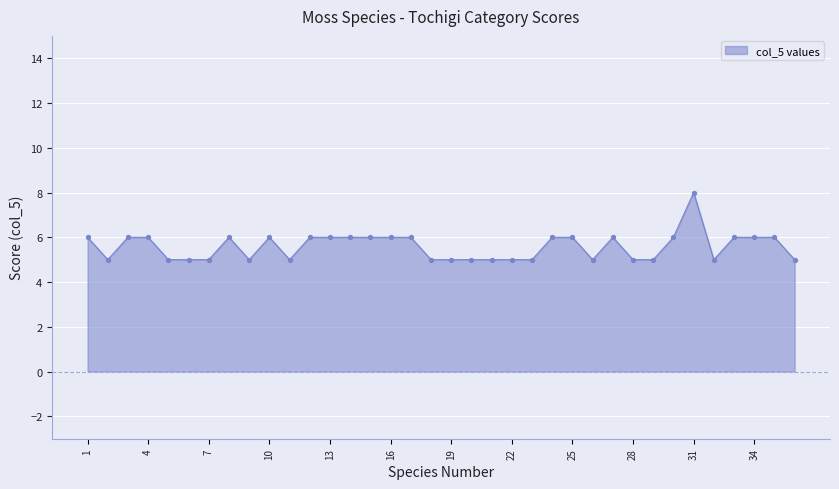

What is the greatest value displayed?

8